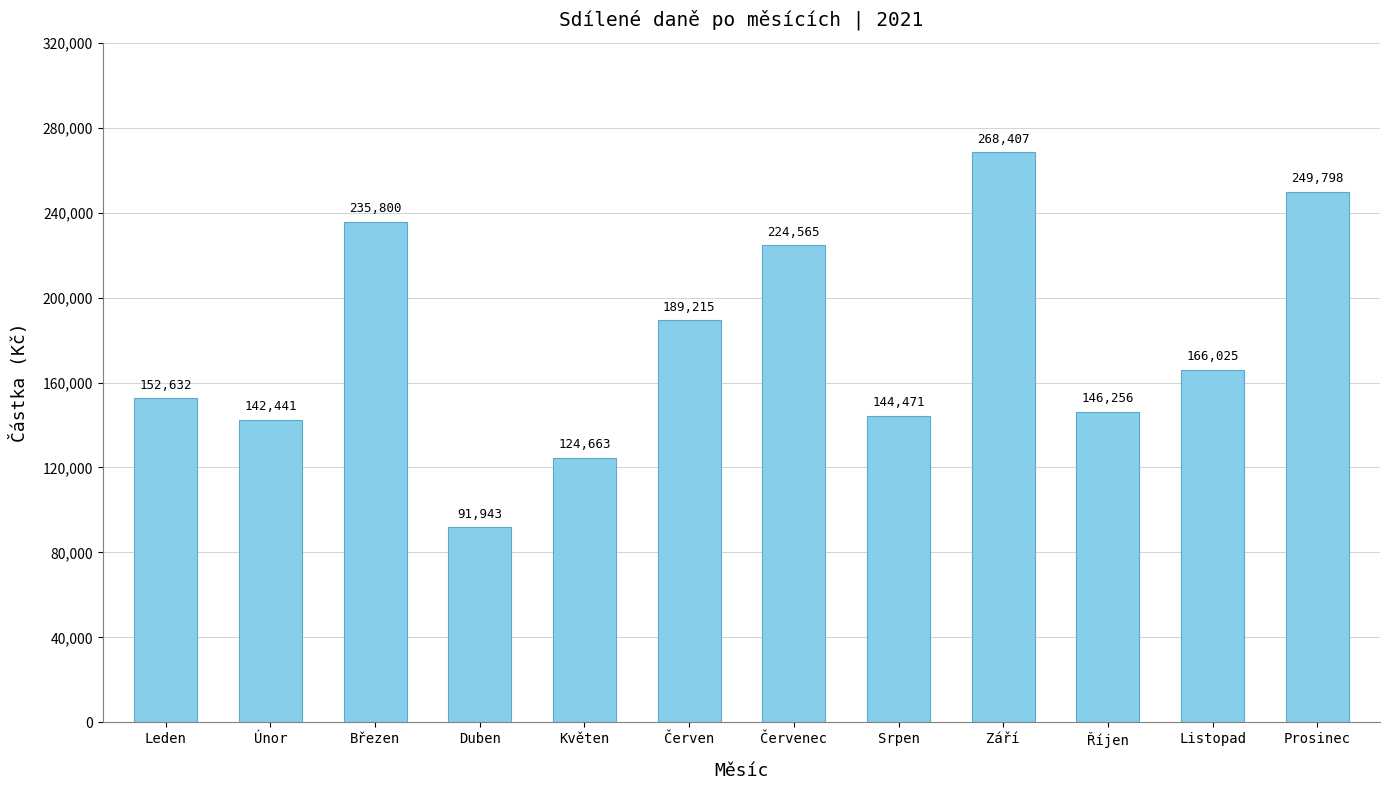

Rank the categories by value from lowest to highest.

Duben, Květen, Únor, Srpen, Říjen, Leden, Listopad, Červen, Červenec, Březen, Prosinec, Září